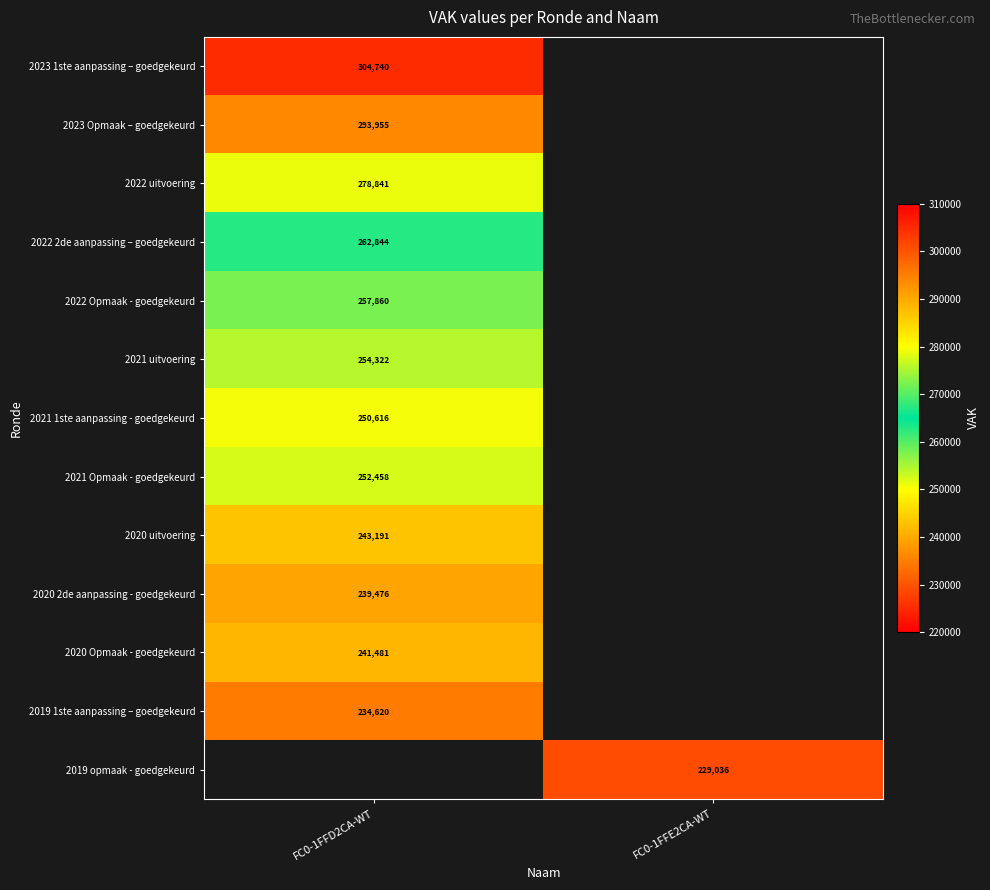

How many series are shown in this chart?

13